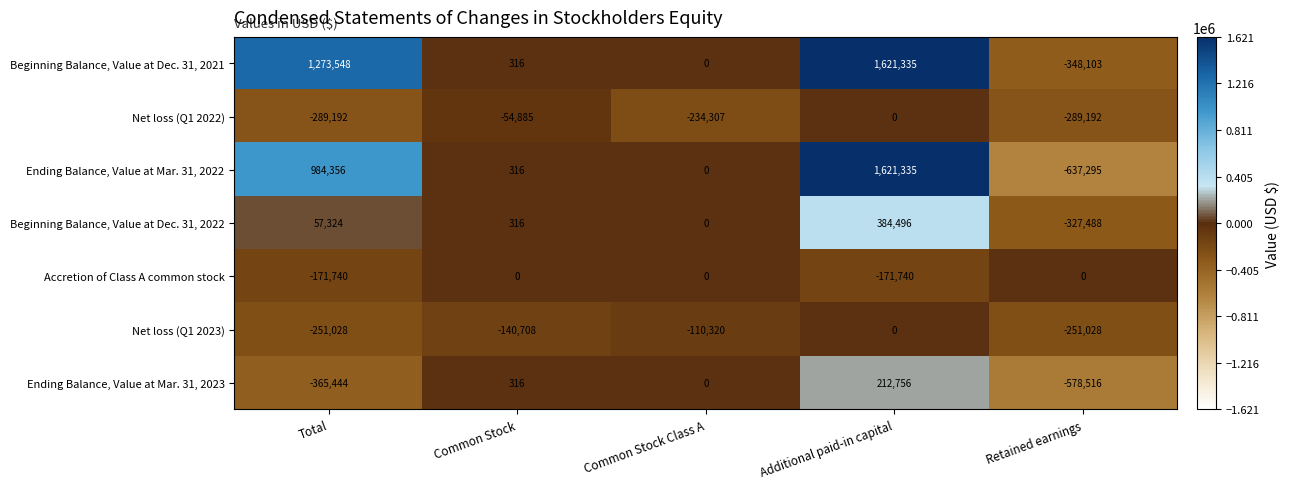

At which label is Ending Balance, Value at Mar. 31, 2022 closest to 492020?

Common Stock